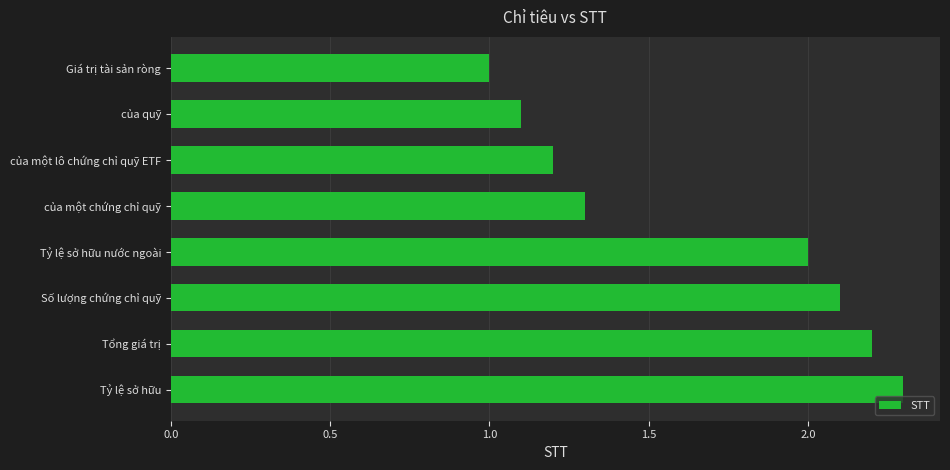

List the labels in order of value, largest first.

Tỷ lệ sở hữu, Tổng giá trị, Số lượng chứng chỉ quỹ, Tỷ lệ sở hữu nước ngoài, của một chứng chỉ quỹ, của một lô chứng chỉ quỹ ETF, của quỹ, Giá trị tài sản ròng